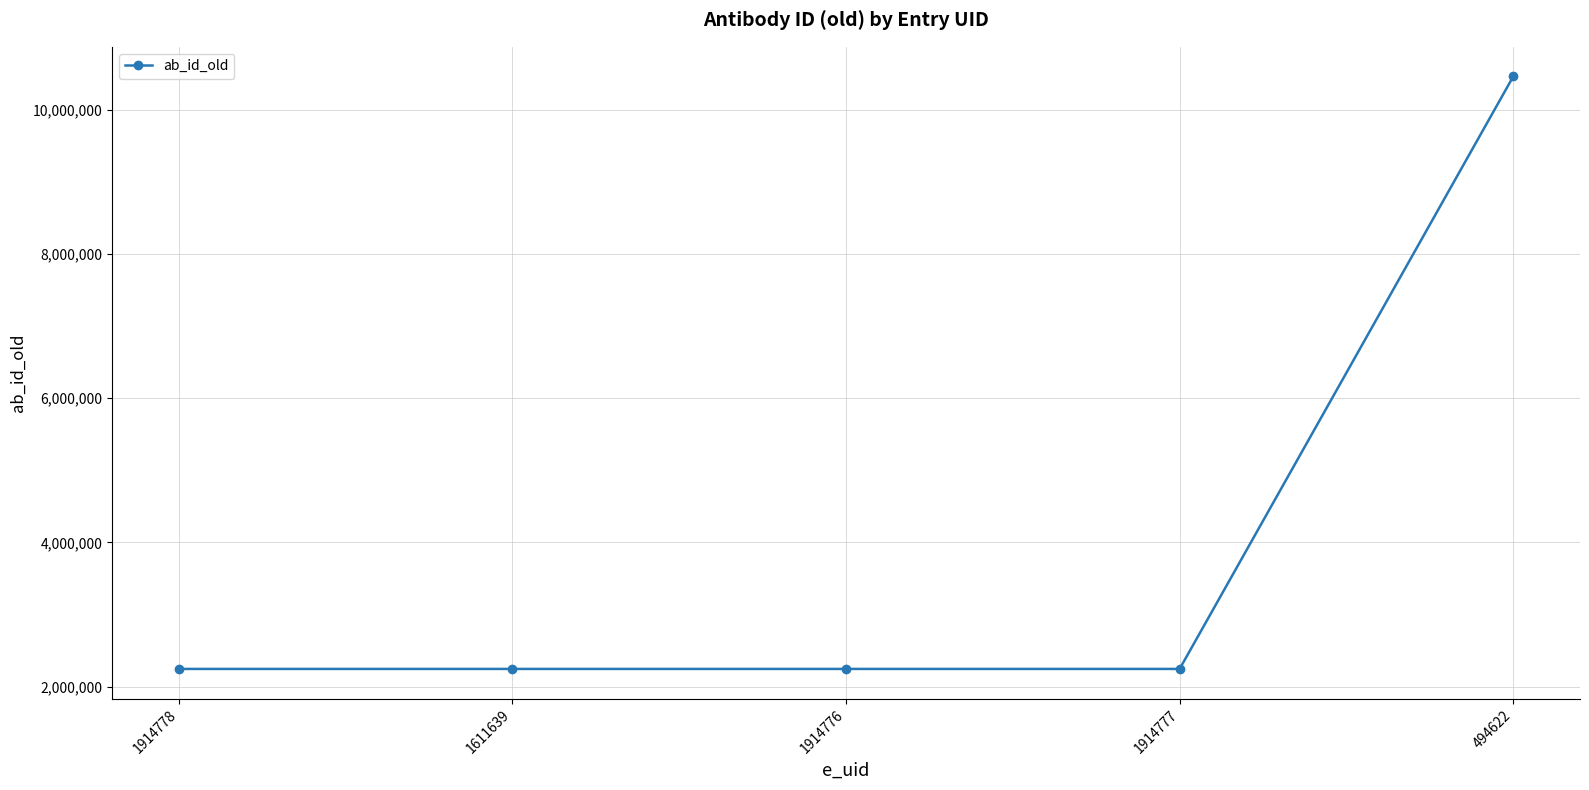

What is the value of the 3rd point from the left?

2246023